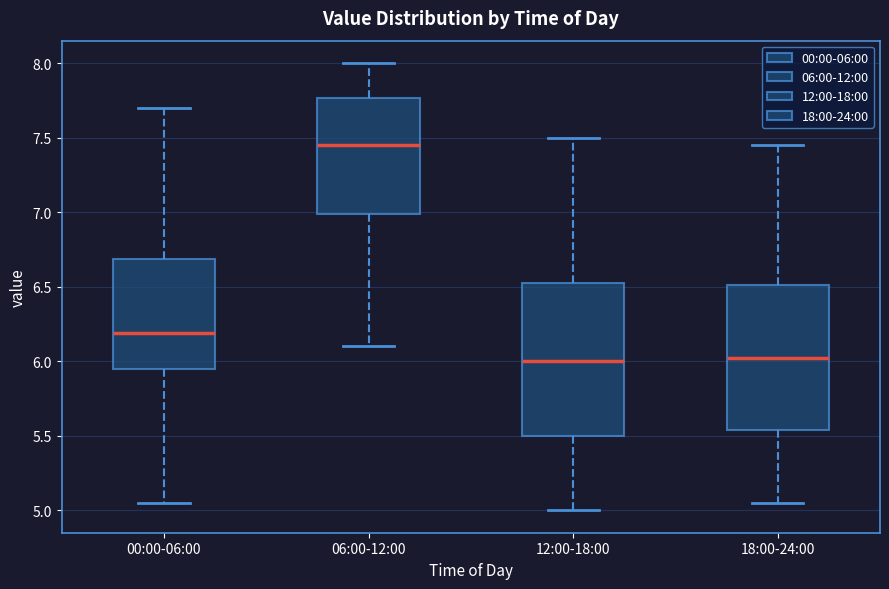

Which box has the highest median line?

06:00-12:00